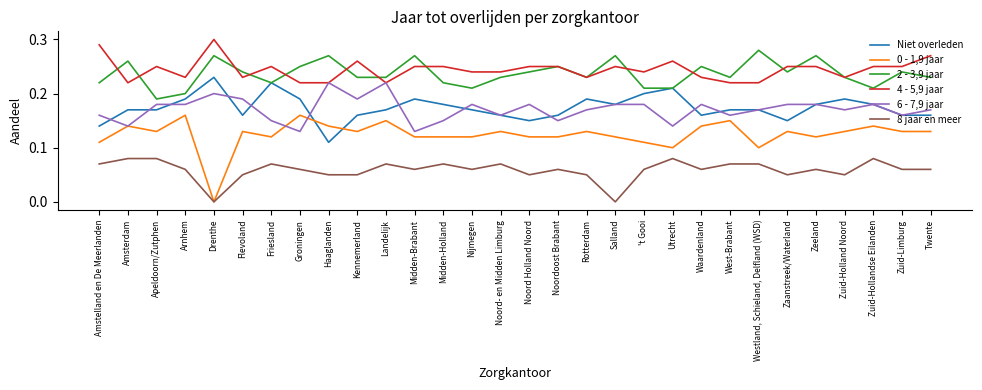

True or false: 8 jaar en meer has a value of 0.1 at 't Gooi.

True